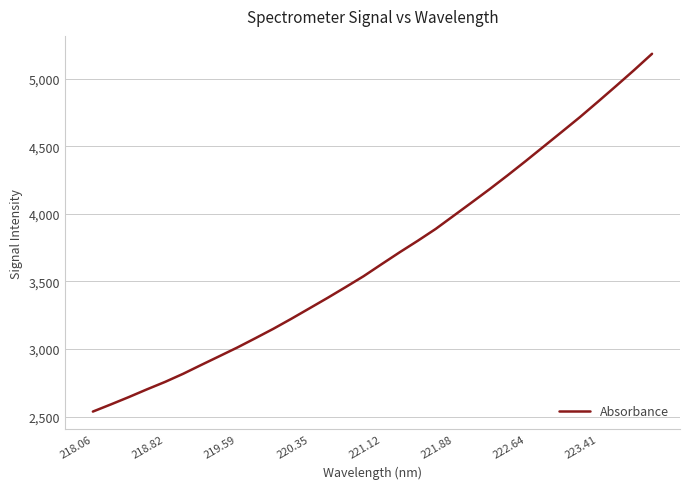

What is the maximum value shown in the chart?

5185.1